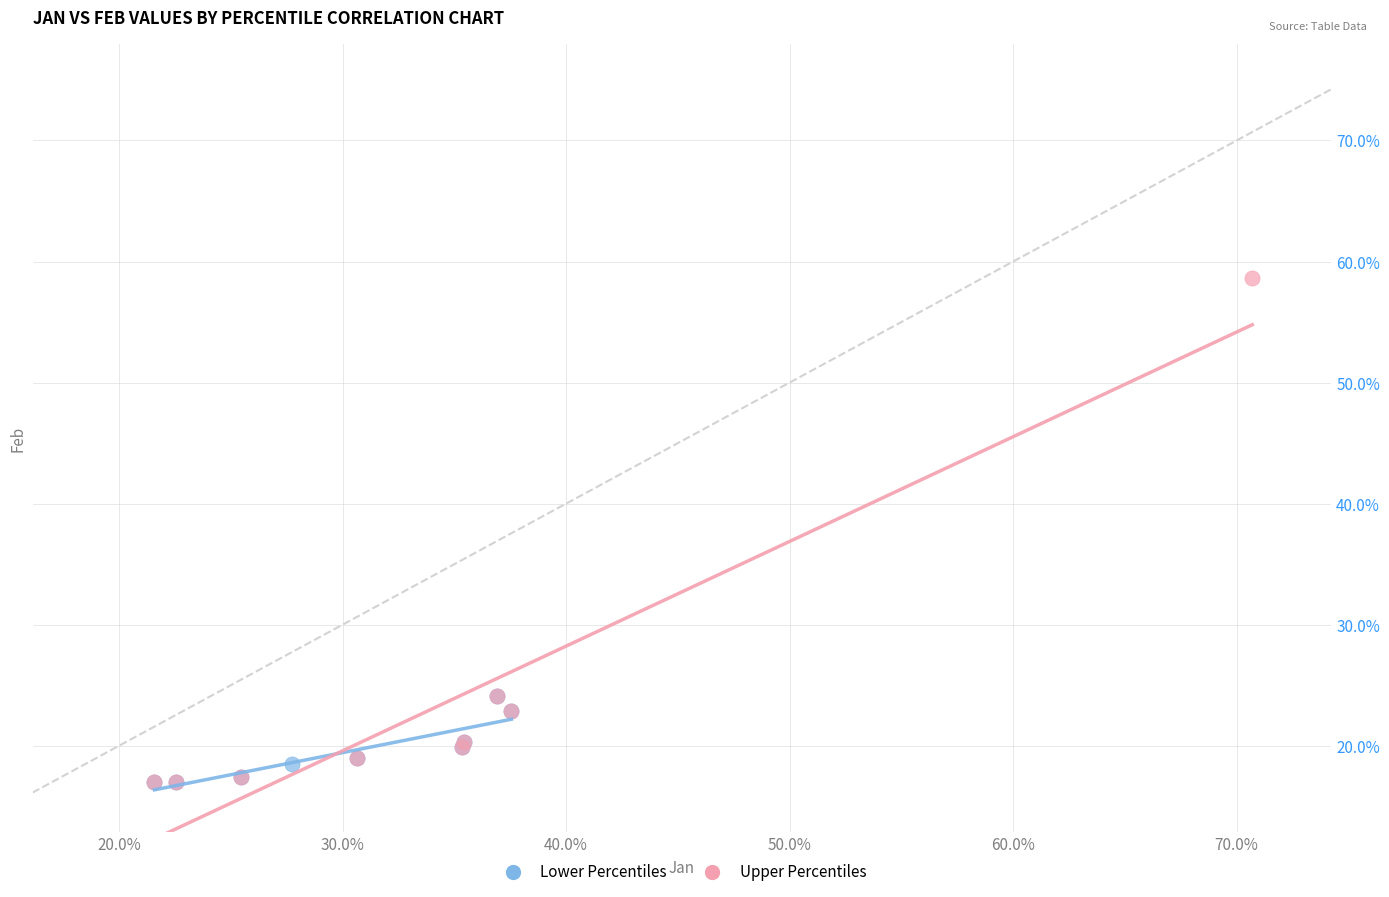

Which series contains the highest Y value?

Upper Percentiles